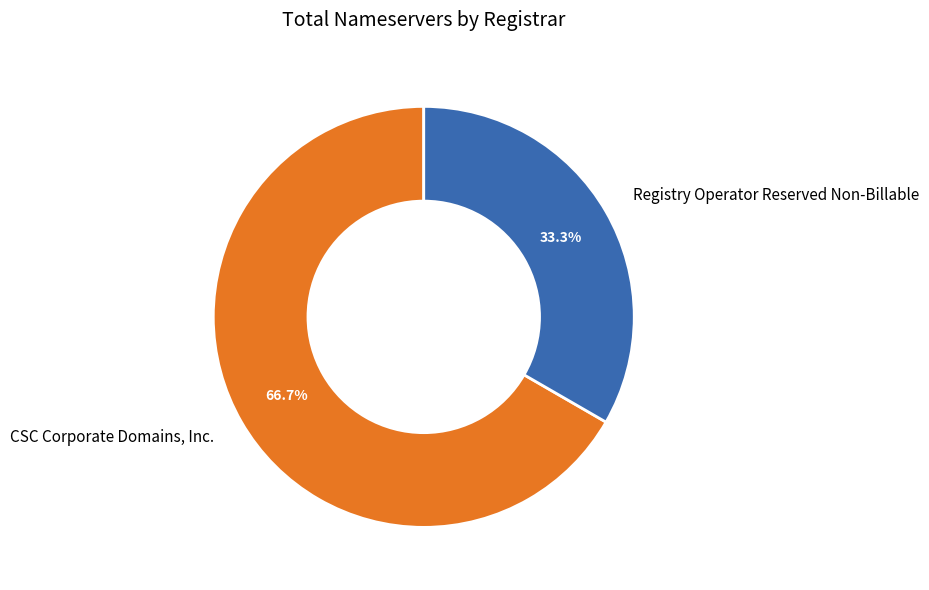

How many slices are in this pie chart?

2